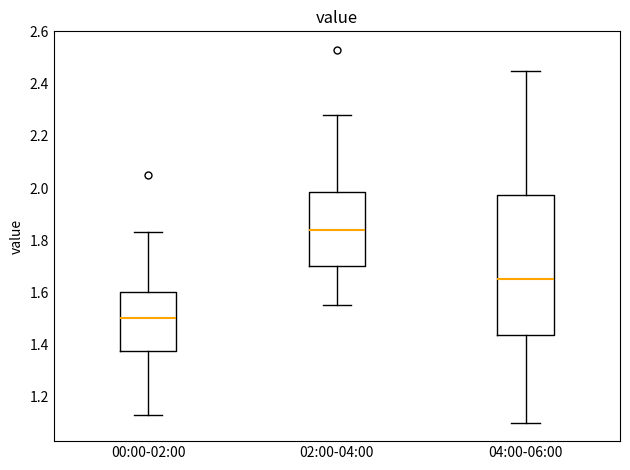

Reading left to right, transcribe this box plot: for each box, give where its median line is, the range the box spans, and where its two whiskers end, as read against the y-axis. The values are not printed on the chart, so give them approximately, as read against the axis.

00:00-02:00: median 1.50, box 1.38 to 1.60, whiskers 1.14 to 1.84
02:00-04:00: median 1.84, box 1.70 to 1.98, whiskers 1.56 to 2.28
04:00-06:00: median 1.66, box 1.44 to 1.98, whiskers 1.10 to 2.46